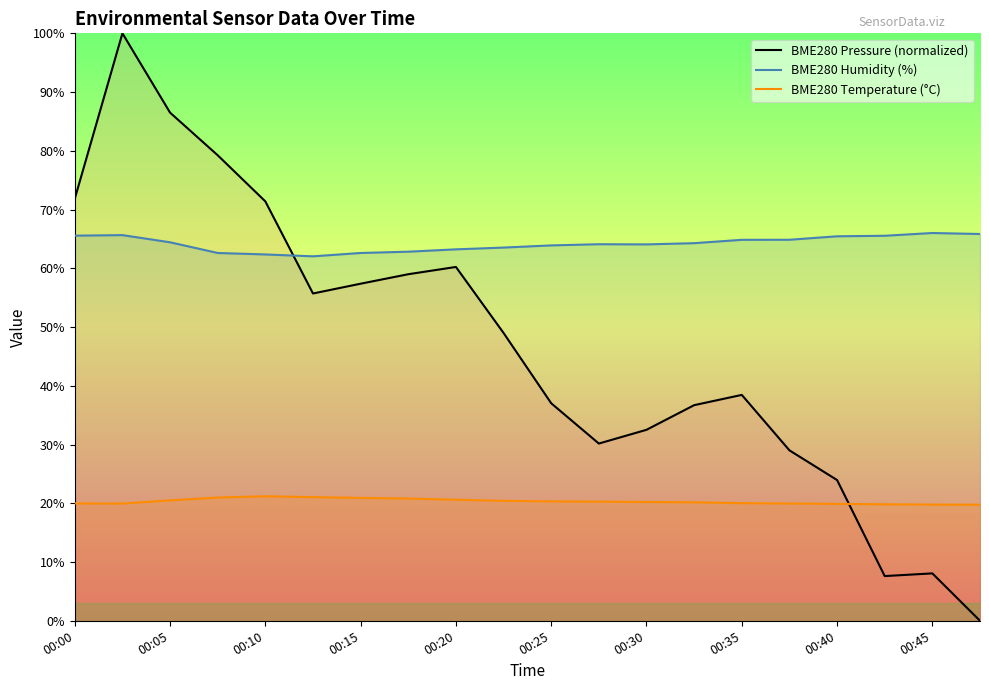

What is the highest value of the BME280 Humidity (%) series?

66.0